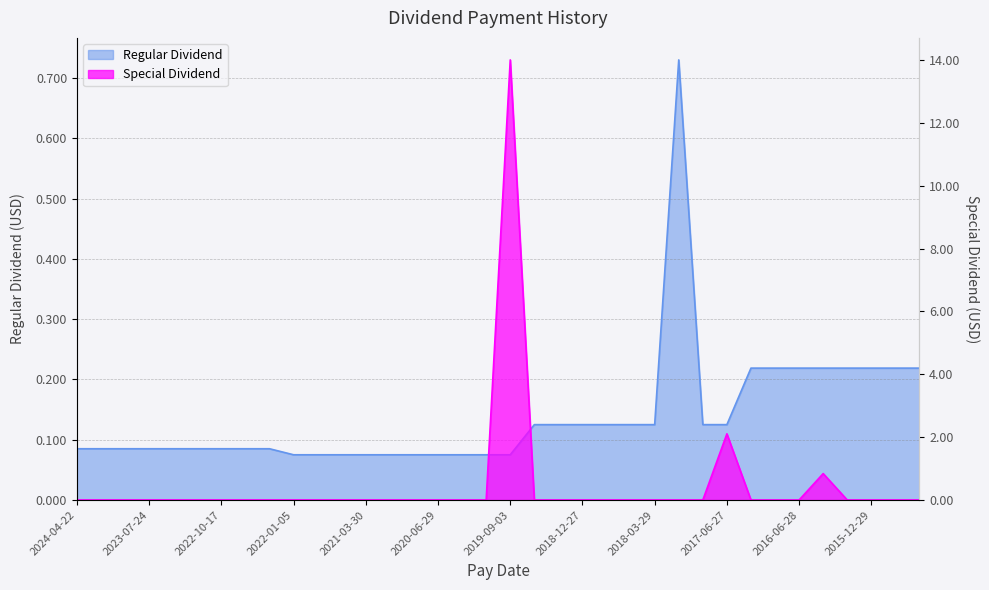

How many Regular Dividend values are between 0 and 1?

36